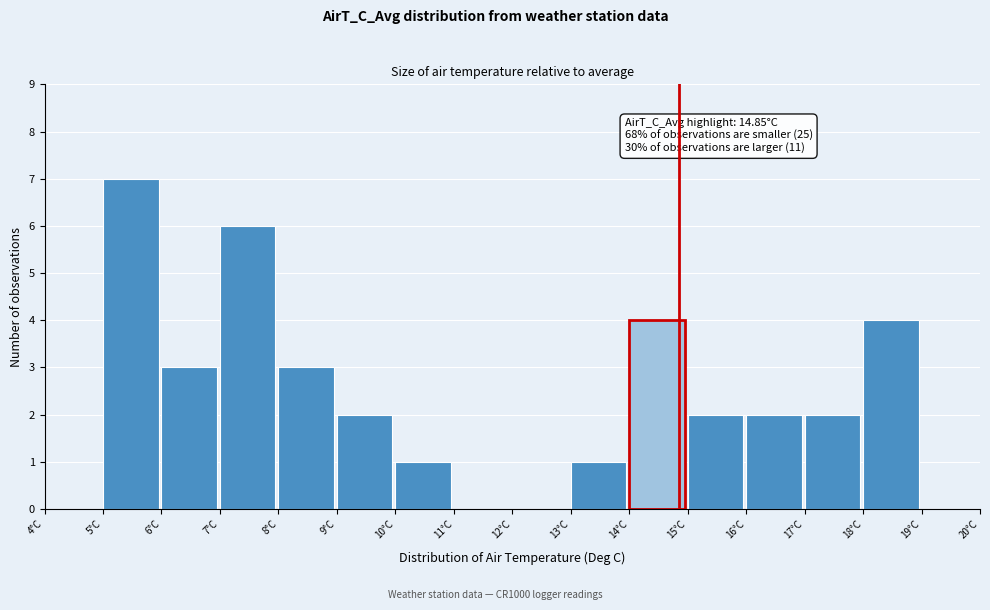

Which range on the x-axis has the tallest bar?

5 to 6